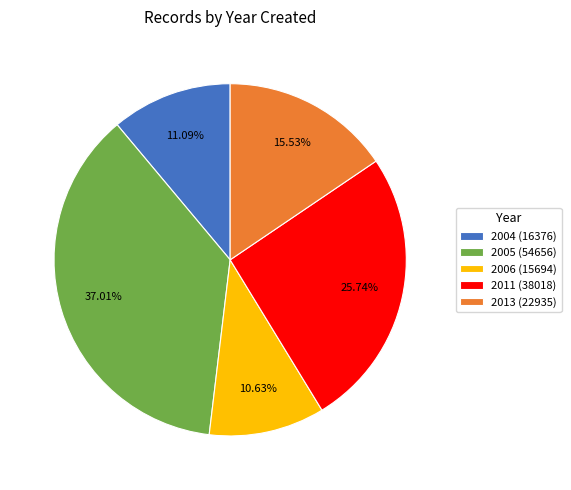

Is it true that 2006 is 11% of the pie?

True